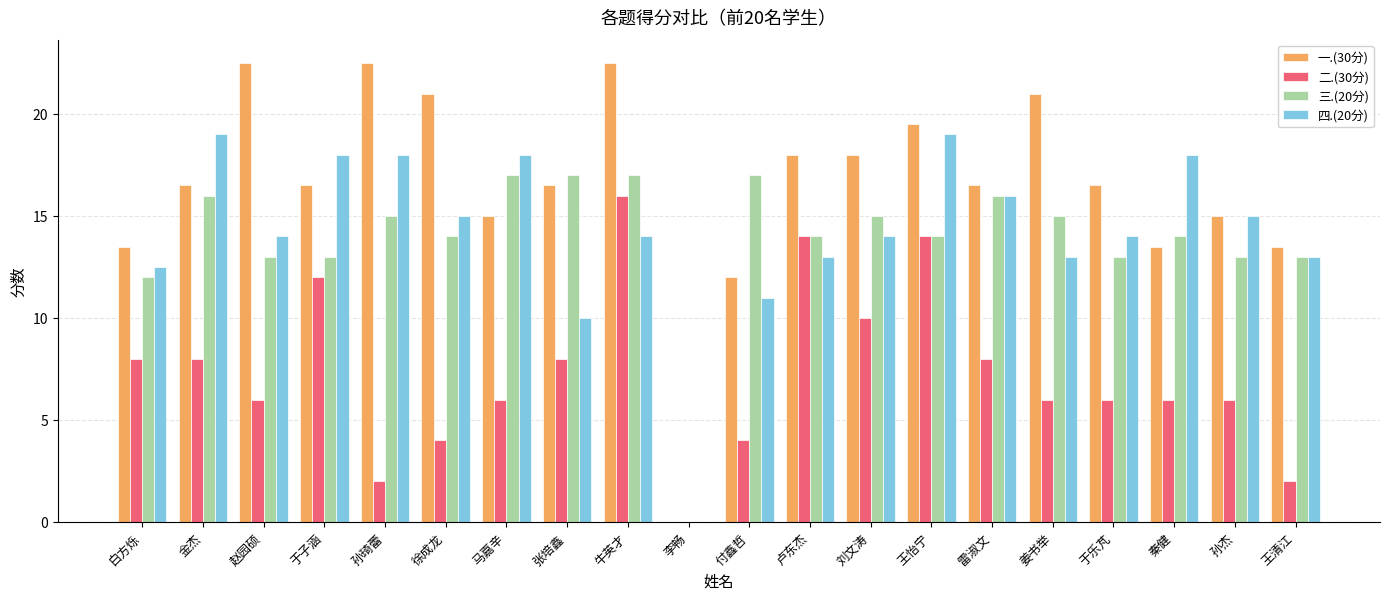

Which category has the highest value in the 二.(30分) series?

牛英才